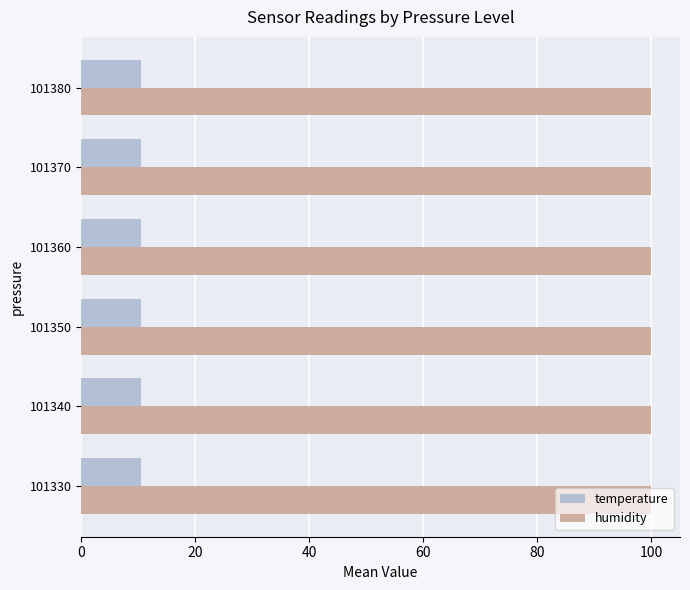

At how many categories does at least one series exceed 91?

6